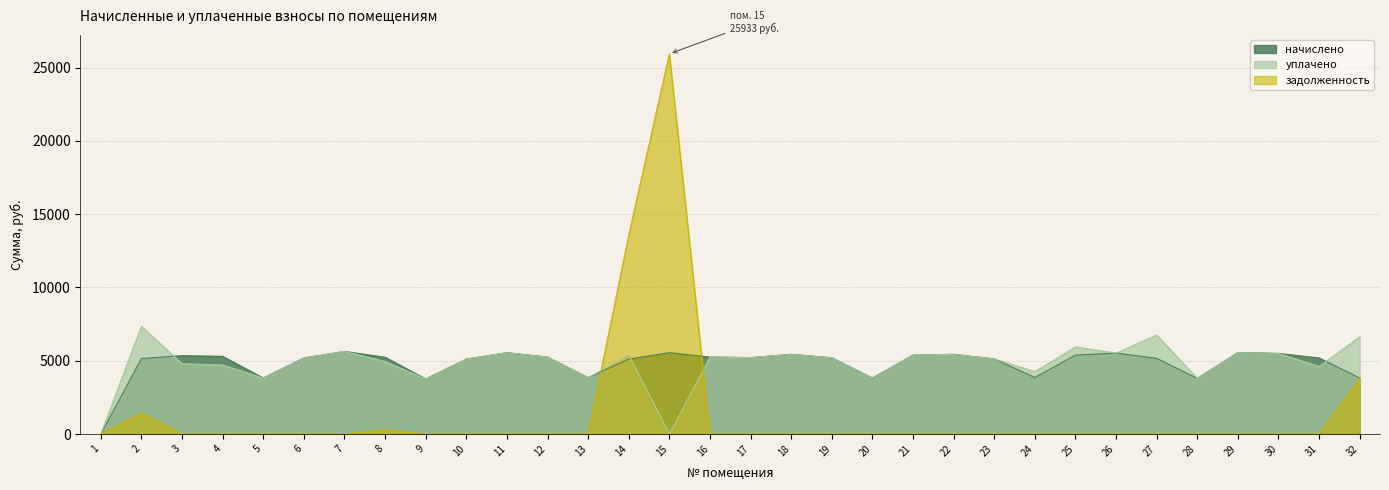

Where does the уплачено series first go above 5216?

2